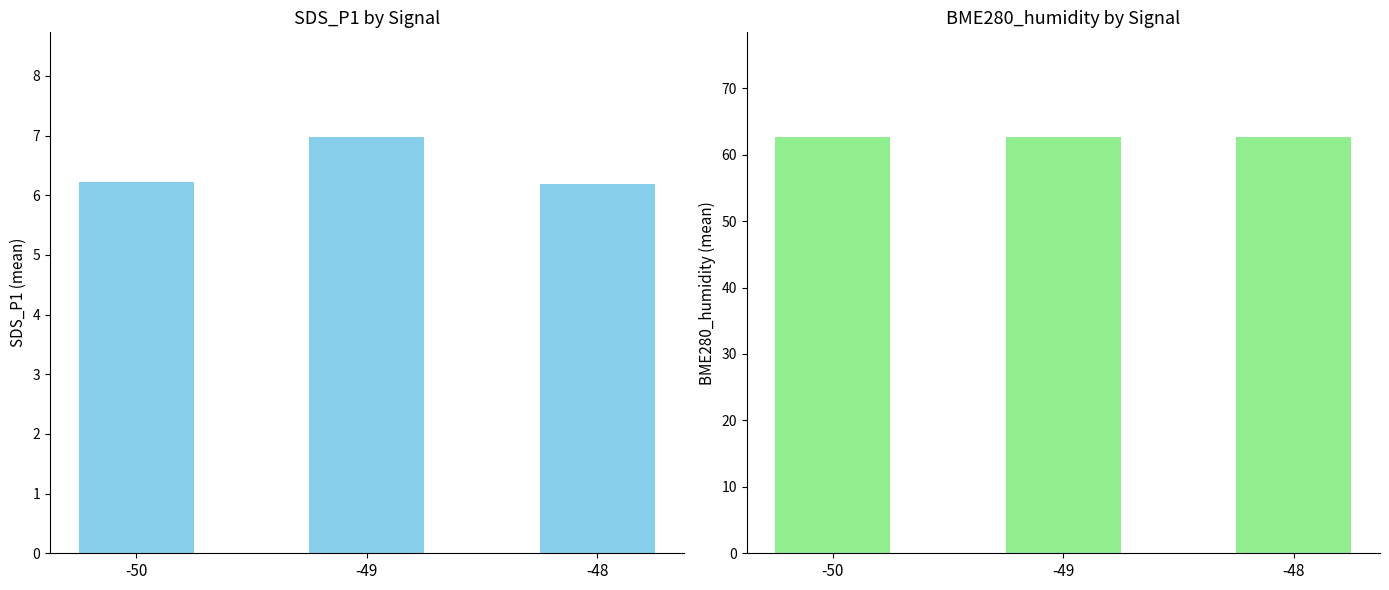

Rank the categories by BME280_humidity value from lowest to highest.

-50, -49, -48